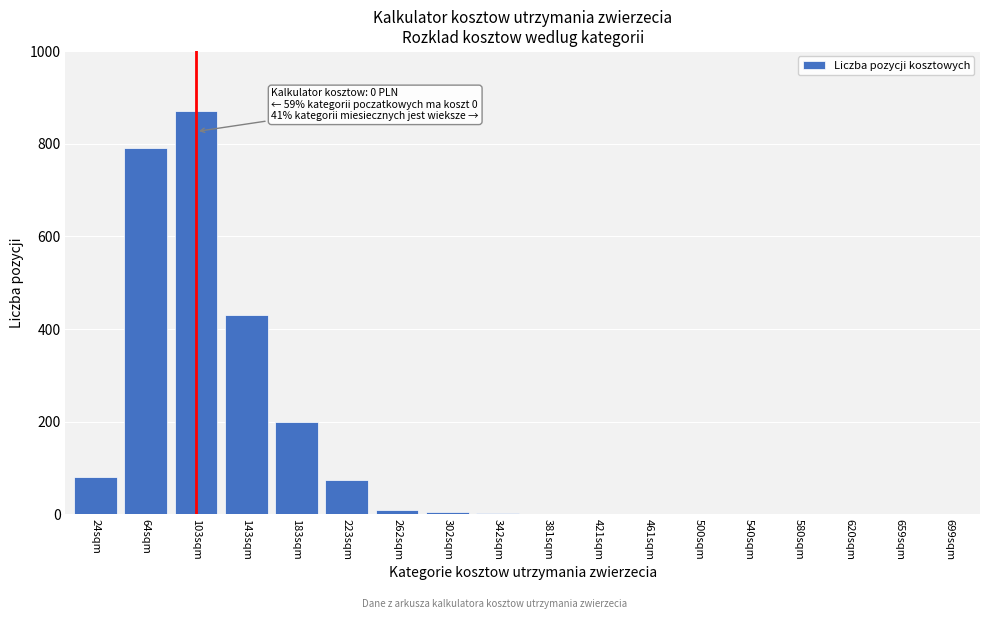

True or false: the data shows 206 at 143sqm.

False